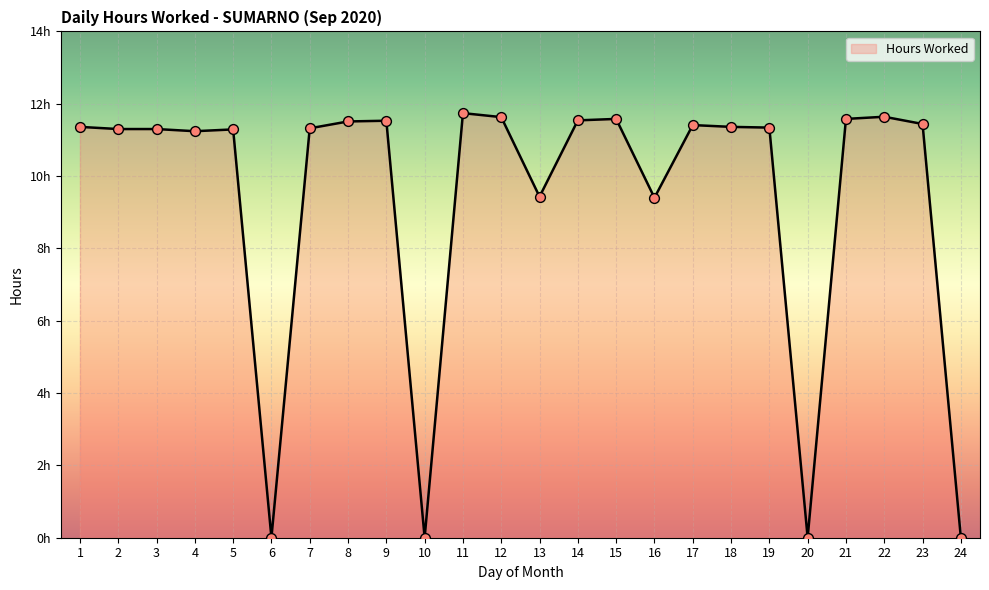

Which has a higher value, 7 or 10?

7